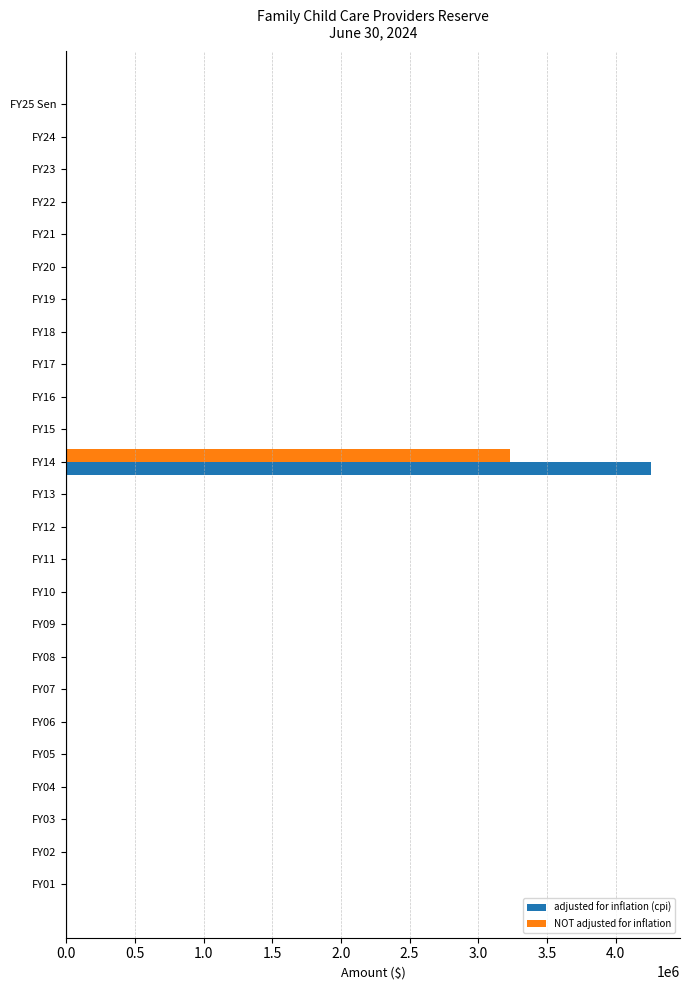

Which series has the largest range (max minus min)?

adjusted for inflation (cpi)